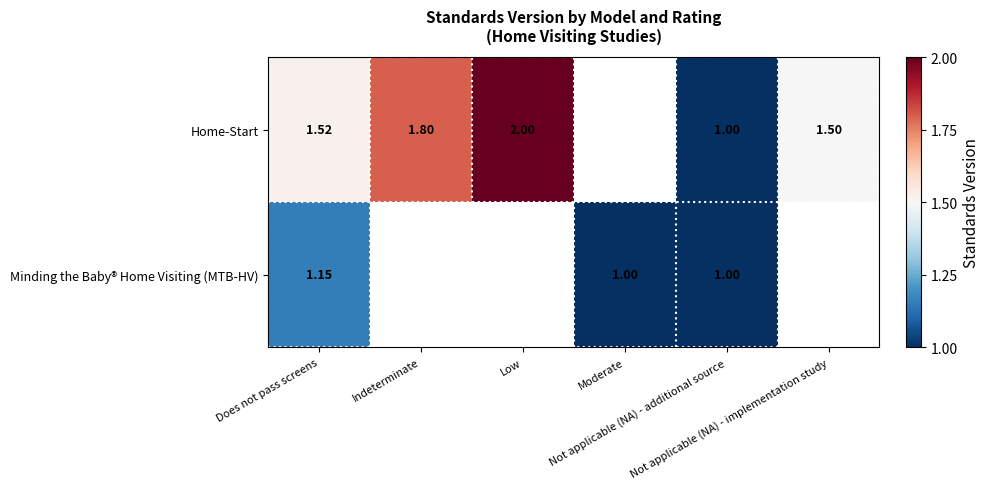

How many values in Home-Start are above zero?

5